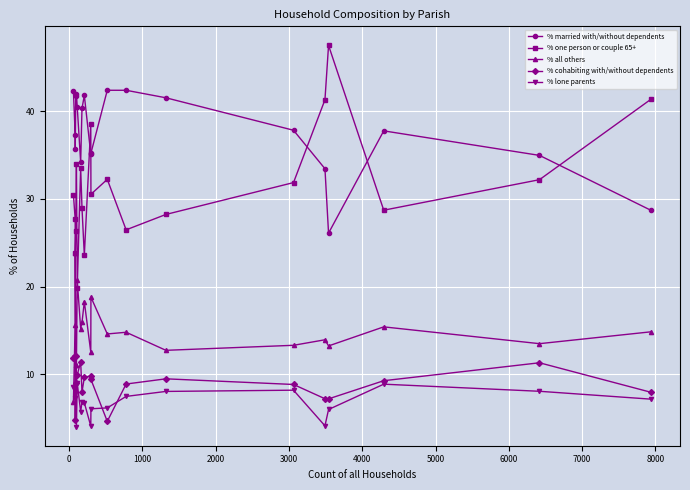

What is the value of the % lone parents point at the 19th from the left?

8.0